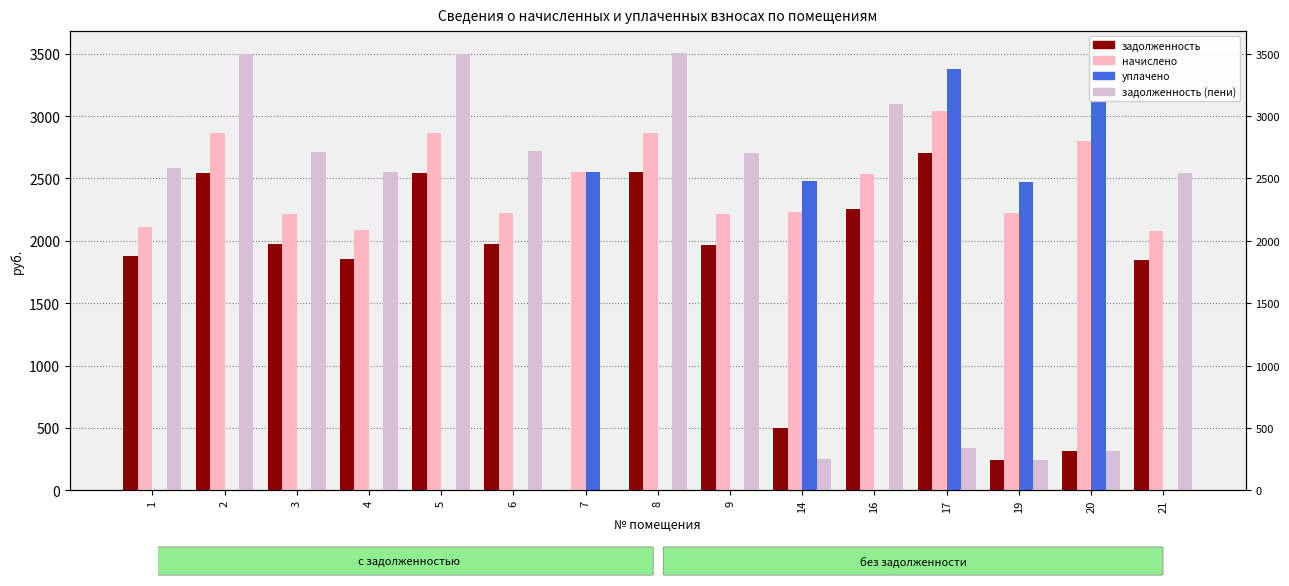

Which series has the largest total across all categories?

начислено